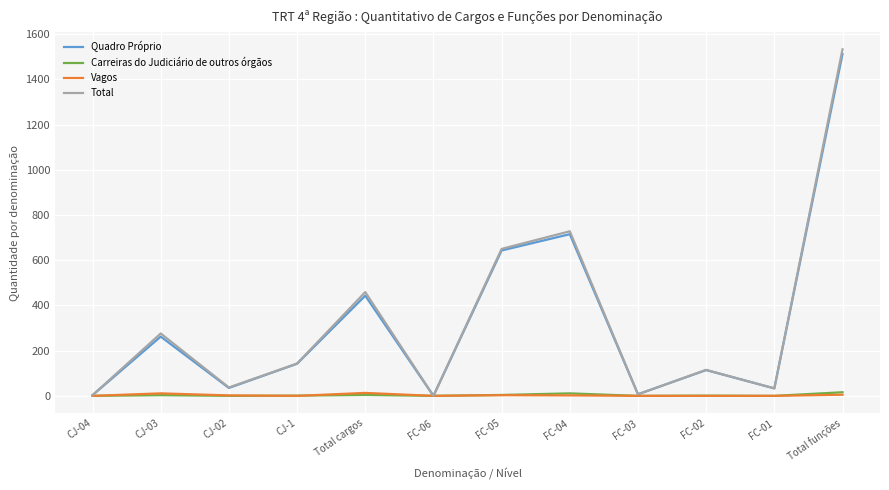

At which category is the sum across all series the highest?

Total funções